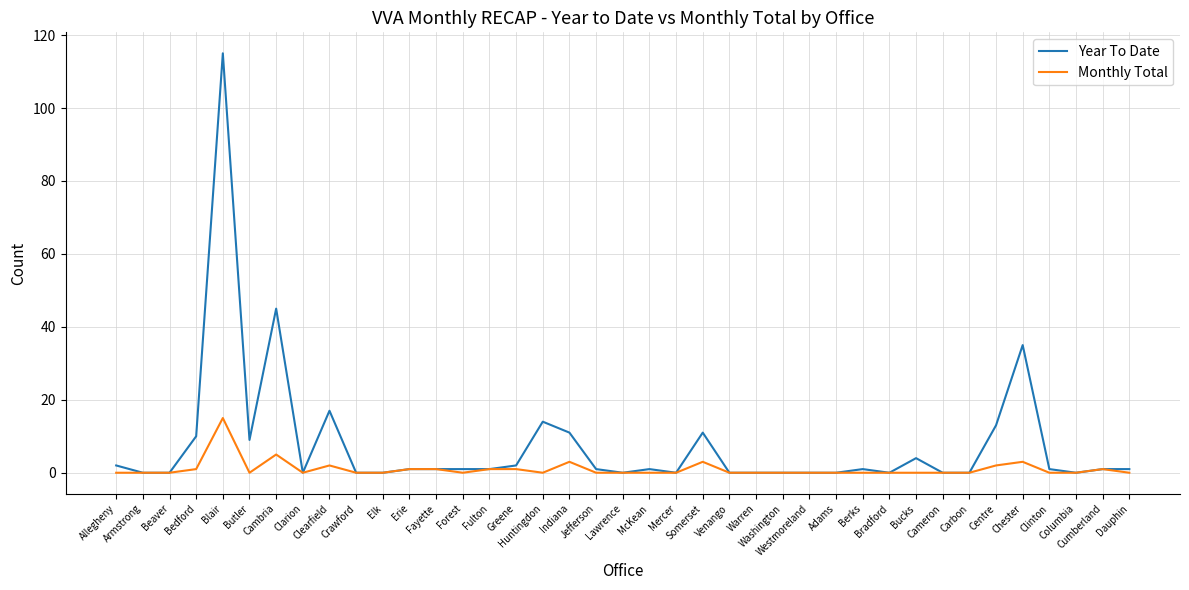

Which series has the largest range (max minus min)?

Year To Date